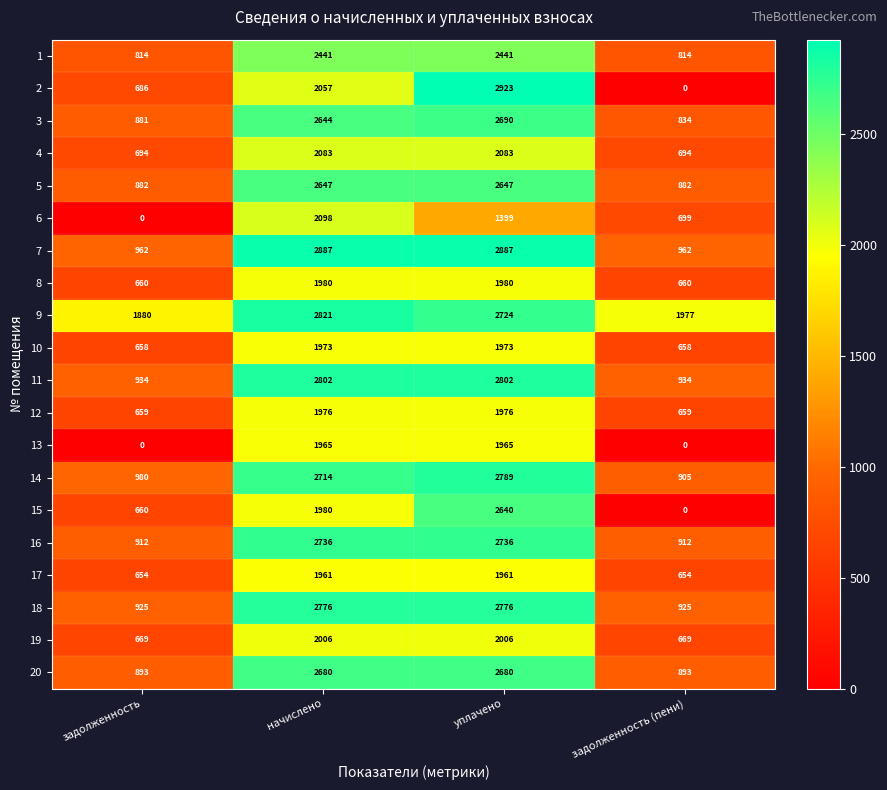

Which series has the largest range (max minus min)?

2